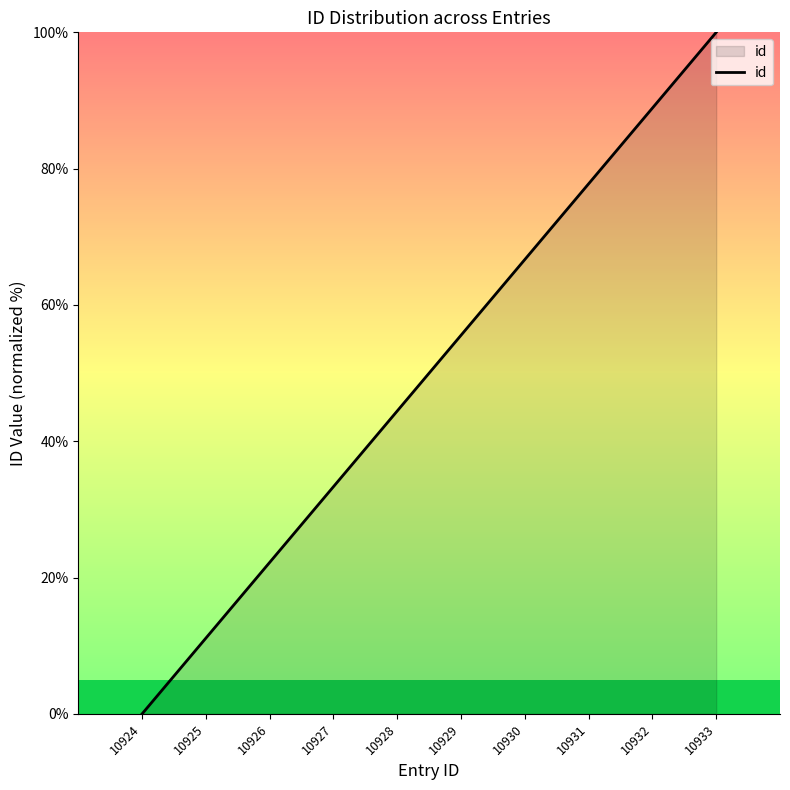

What is the ratio of the value at 10925 to the value at 10933?

0.1